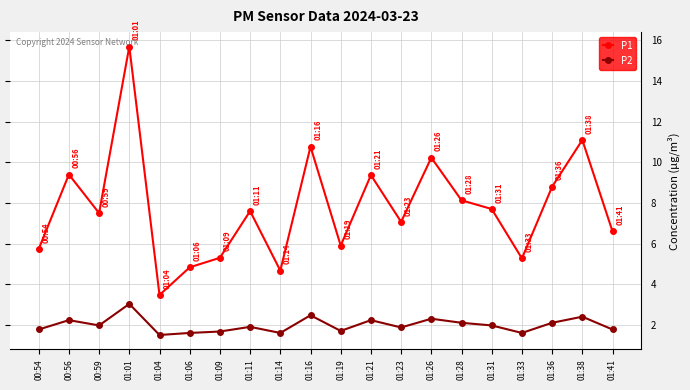

At which category does P1 reach its first local valley?

00:59